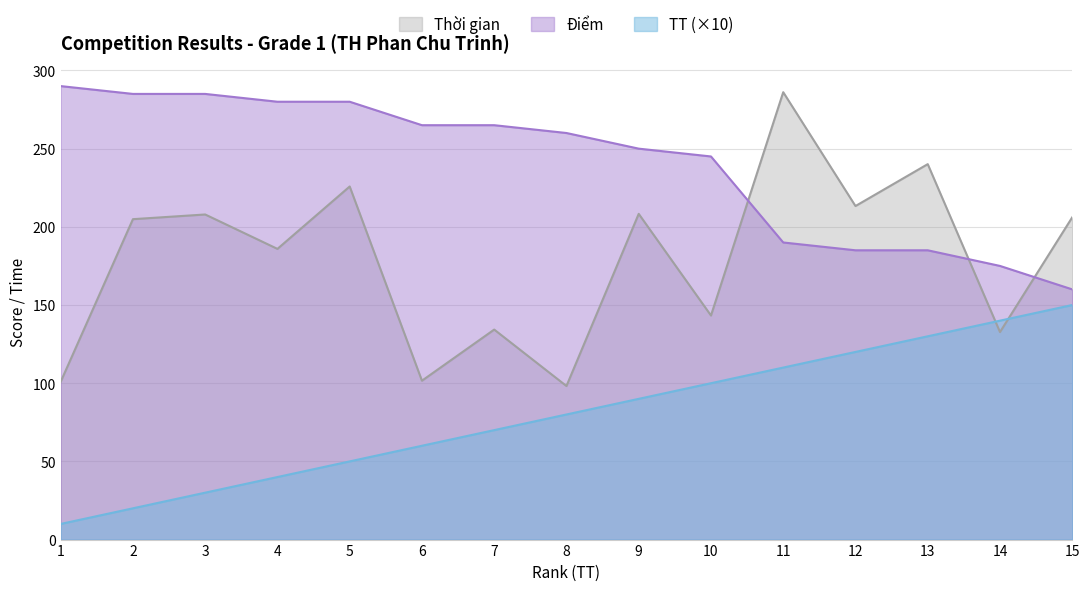

Is the value of Thời gian at 10 greater than the value of TT at 3?

Yes